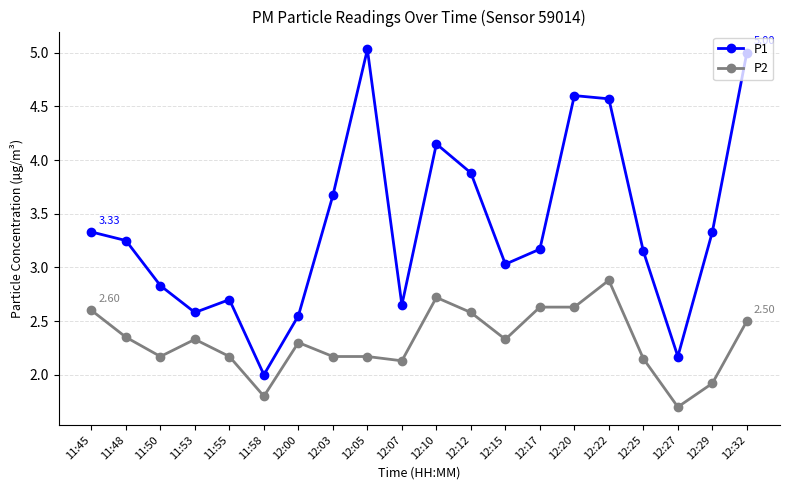

True or false: P2 has more than 1 points higher than both neighbors.

True